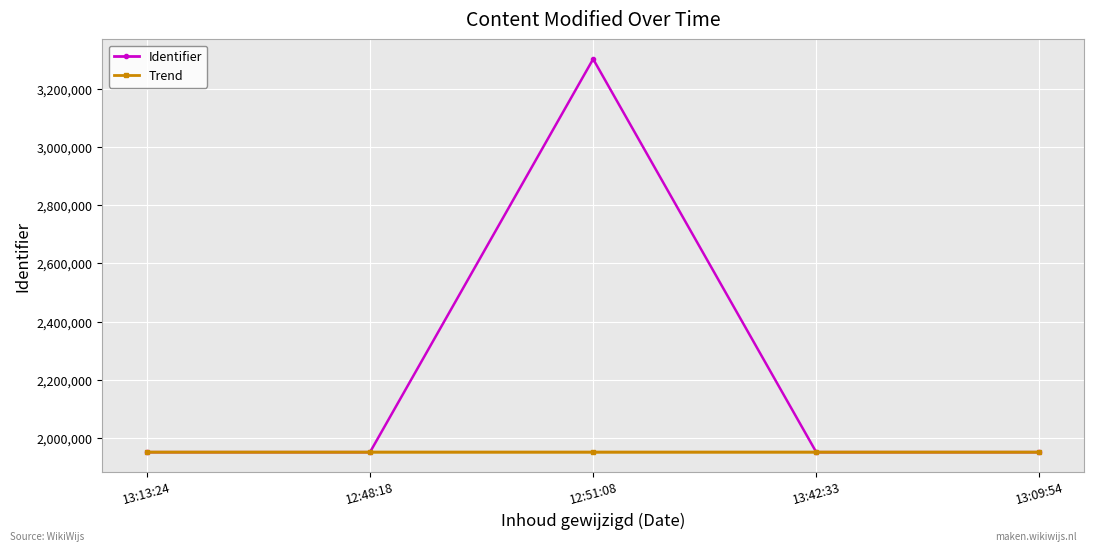

What is the label of the 3rd point from the right?

12:51:08